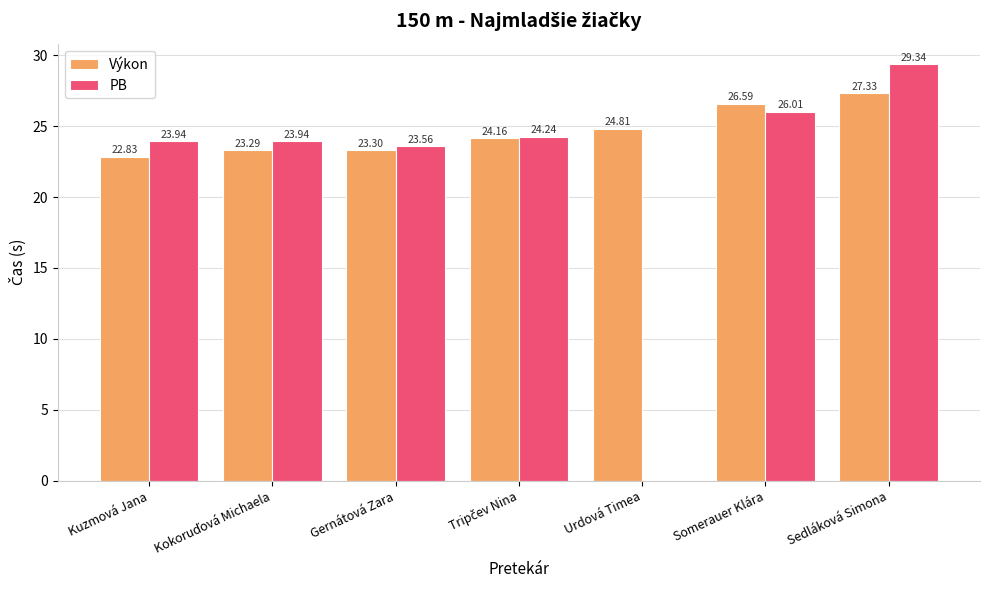

Read the PB value at Gernátová Zara.

23.6